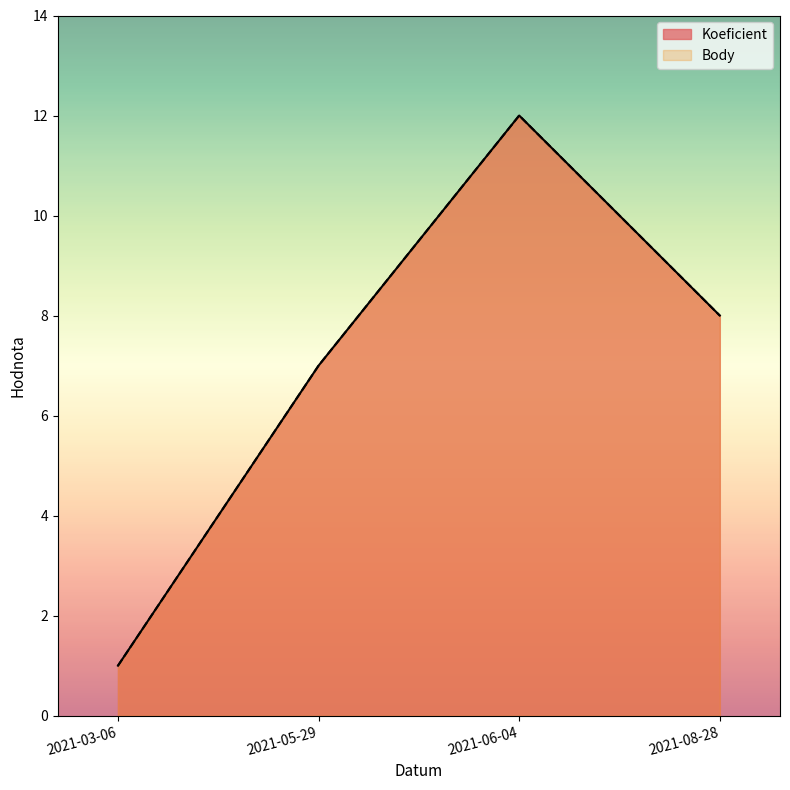

Reading right to left, list all the values displayed in this chart.

Koeficient: 8	12	7	1
Body: 8	12	7	1